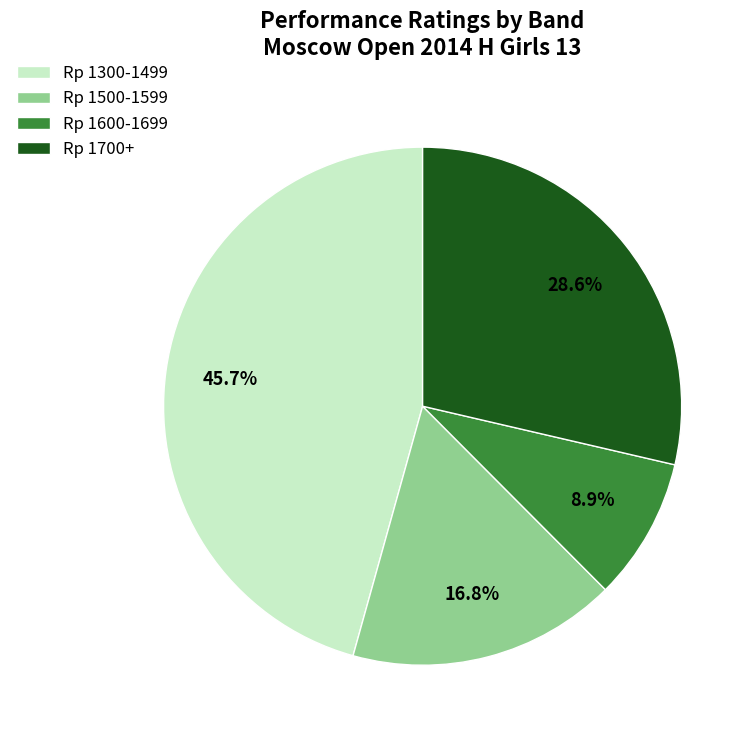

Does Rp 1300-1499 represent more than half of the total?

No